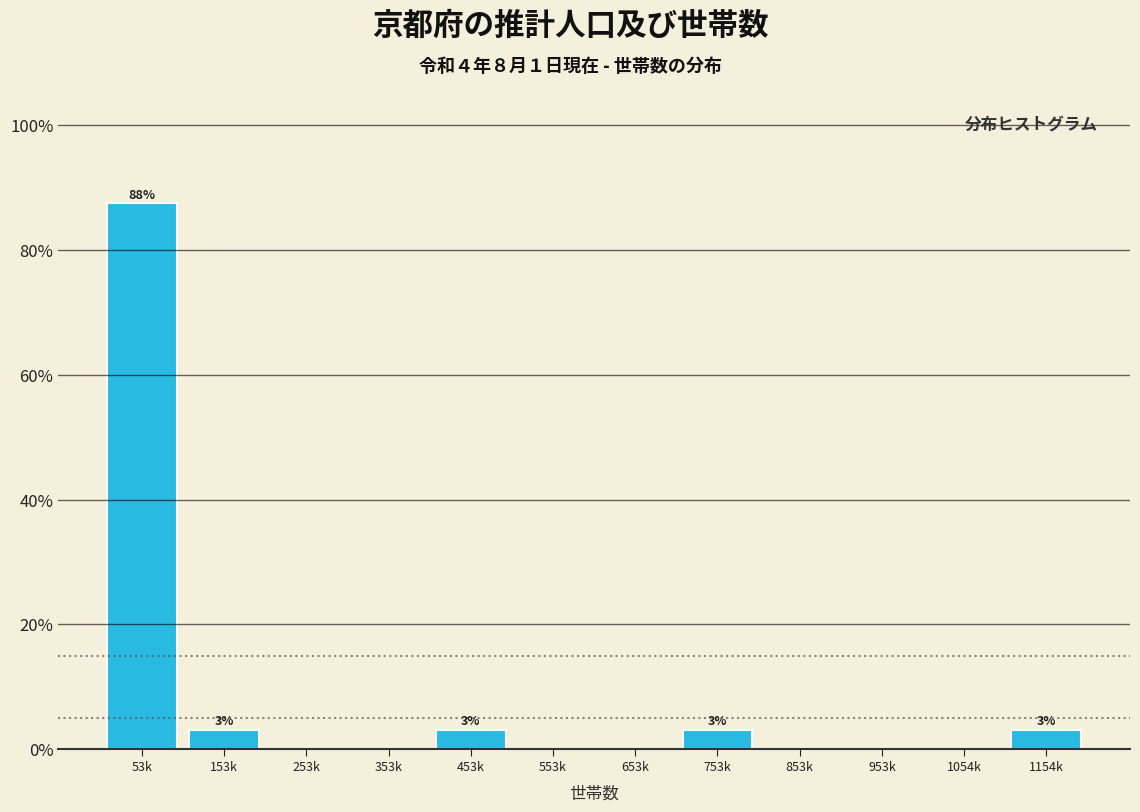

Reading right to left, extract all data points from this chart.

1154k=3.1	1054k=0.0	953k=0.0	853k=0.0	753k=3.1	653k=0.0	553k=0.0	453k=3.1	353k=0.0	253k=0.0	153k=3.1	53k=87.5